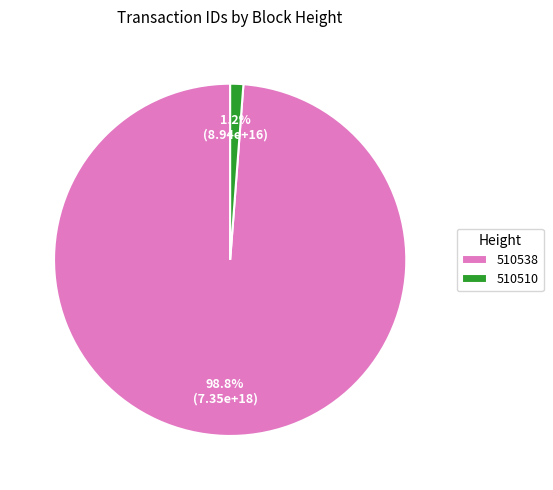

To the nearest percent, what percentage of the pie is 510538?

99%